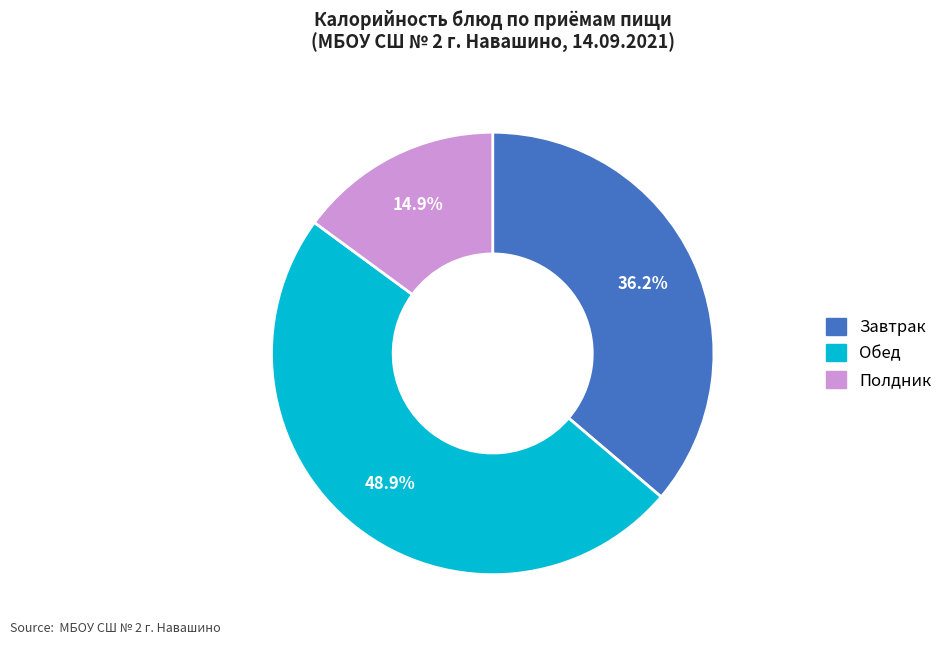

Does any single category account for the majority?

No